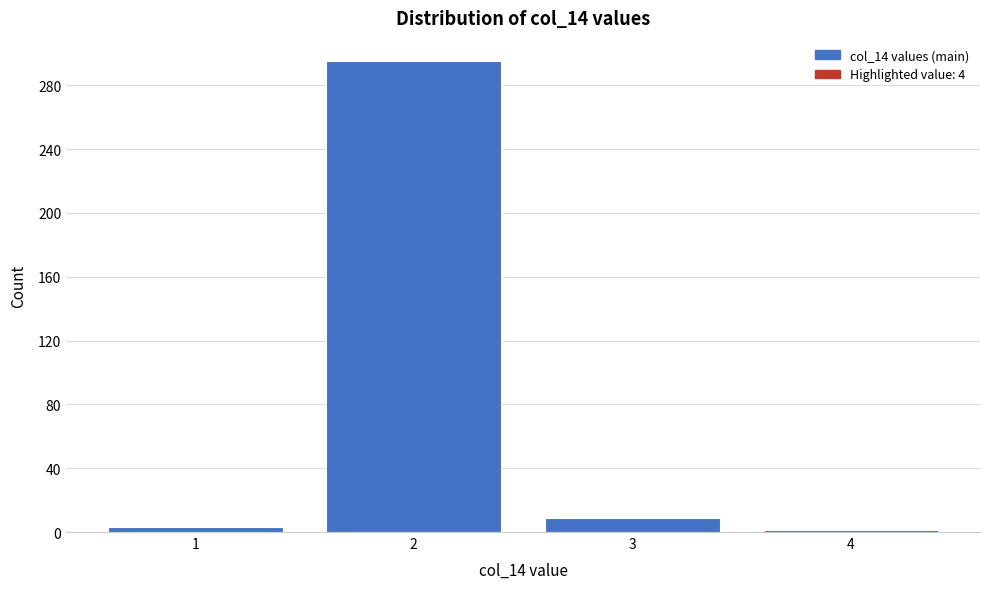

Reading left to right, transcribe all the data shown in this chart.

3	295	9	1